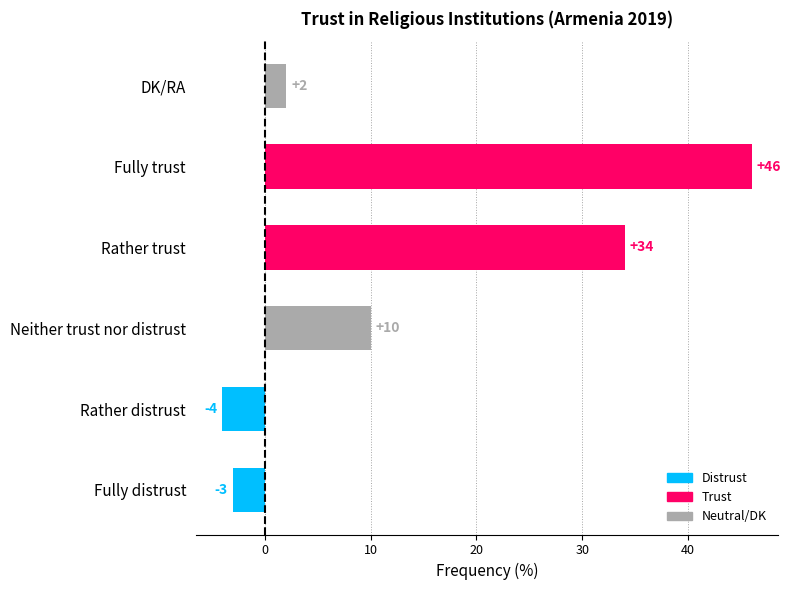

True or false: the data shows 63 at Fully trust.

False